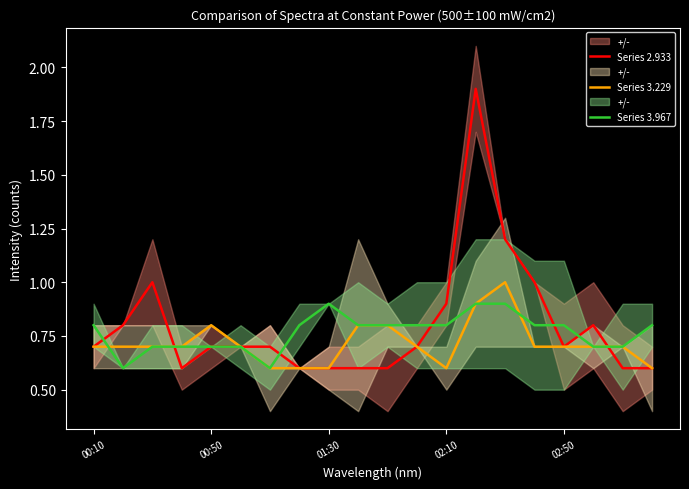

What is the maximum value for Series 3.229?

1.0